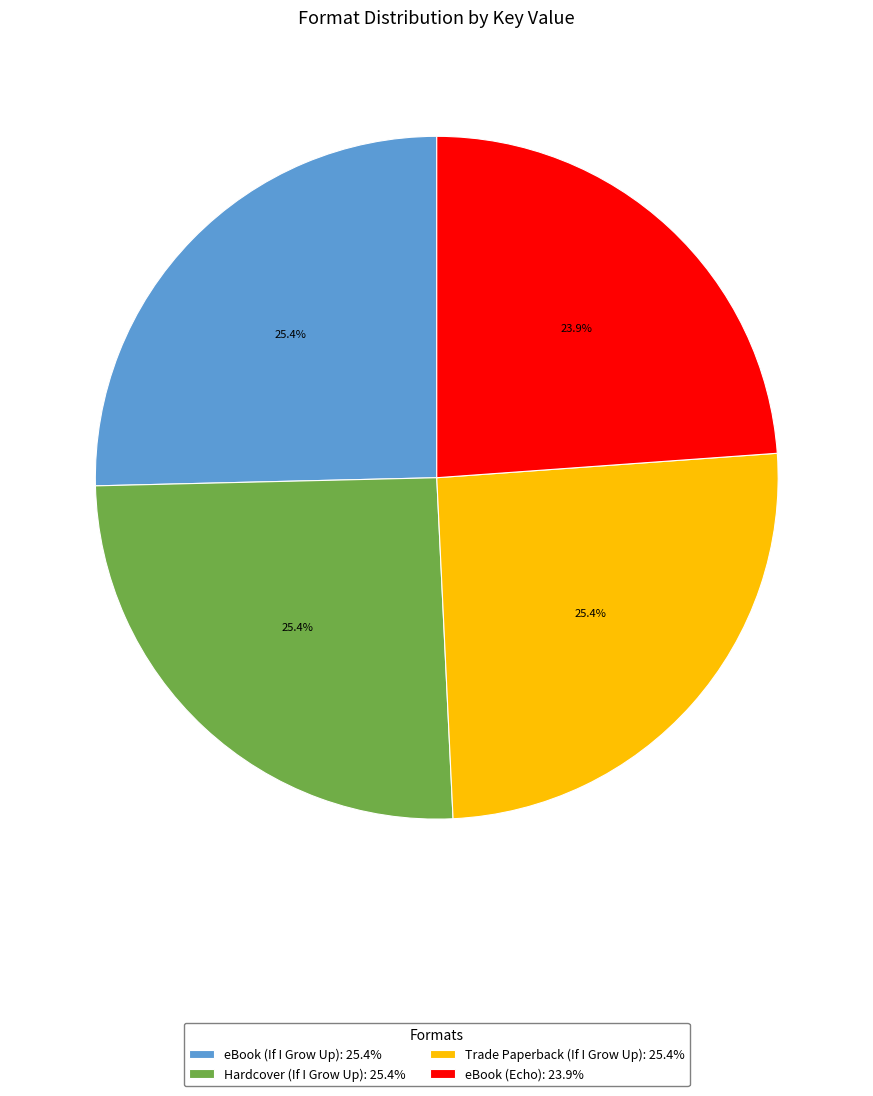

To the nearest percent, what percentage of the pie is Trade Paperback (If I Grow Up)?

25%